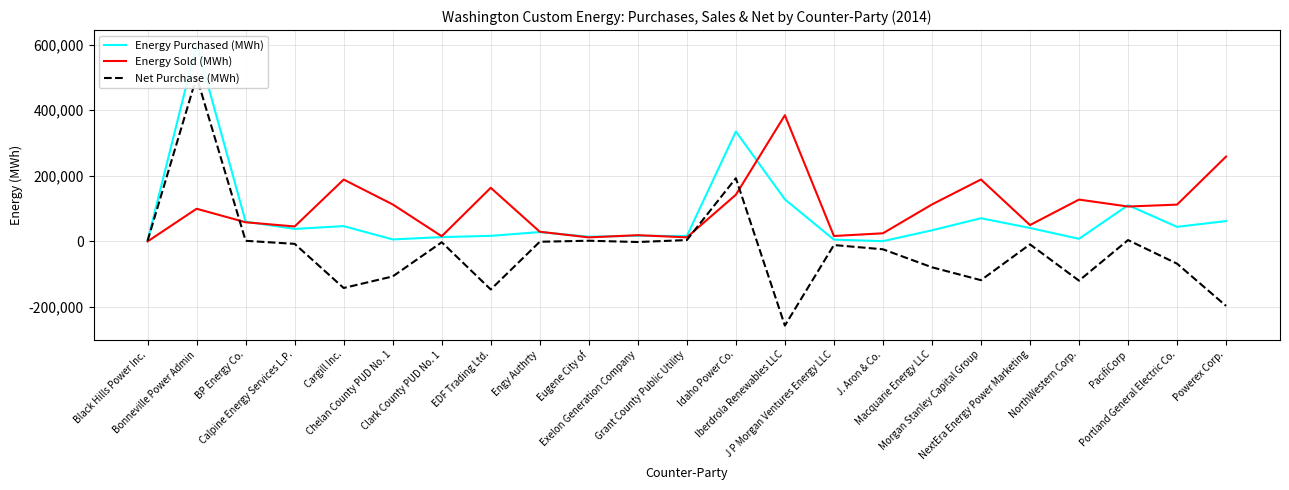

The Energy Purchased (MWh) series shows 15381 at Macquarie Energy LLC. True or false?

False